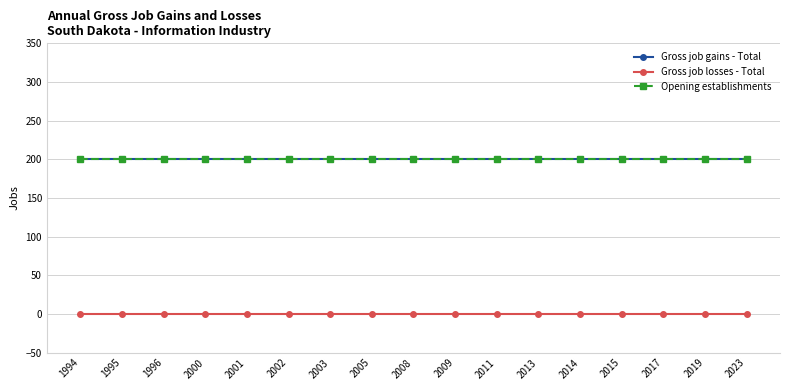

Does the chart have visible grid lines?

Yes